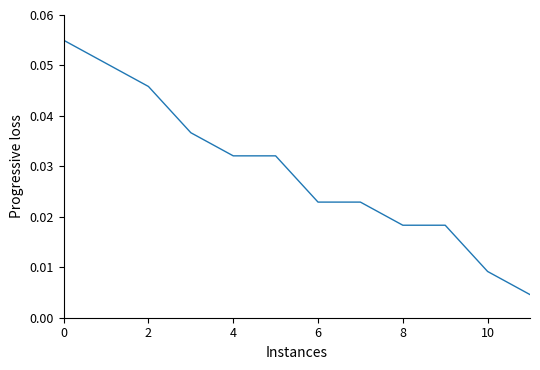

True or false: there are more than 0 points higher than both neighbors.

False